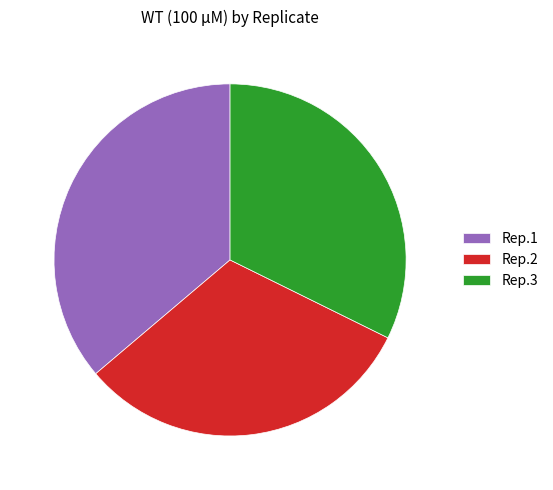

True or false: Rep.2 accounts for 43% of the total.

False